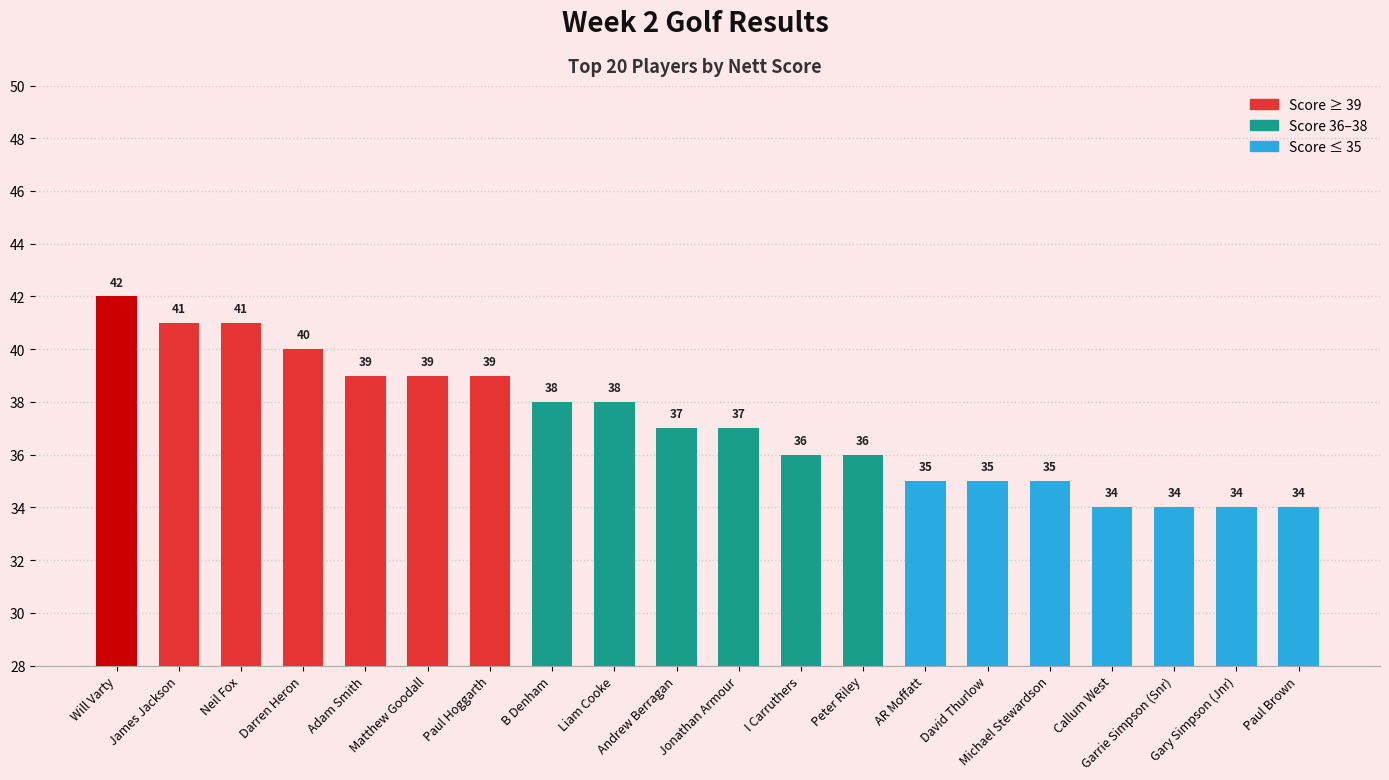

At which category does the chart reach its peak across all series?

Will Varty